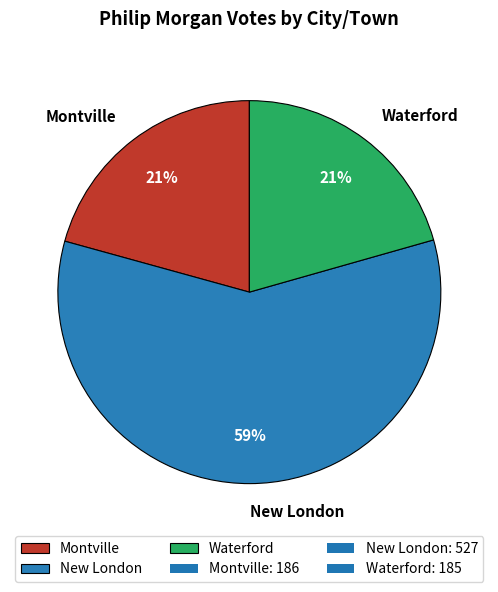

Is New London the majority of the pie?

Yes